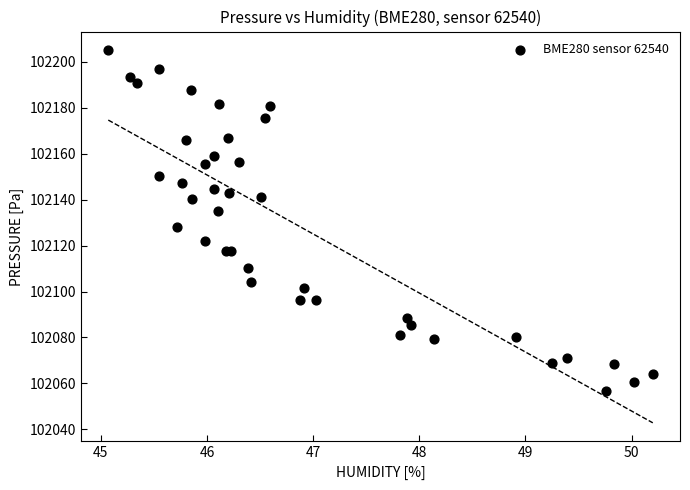

What Y value in the scatter plot is closest to 102130?

102128.0